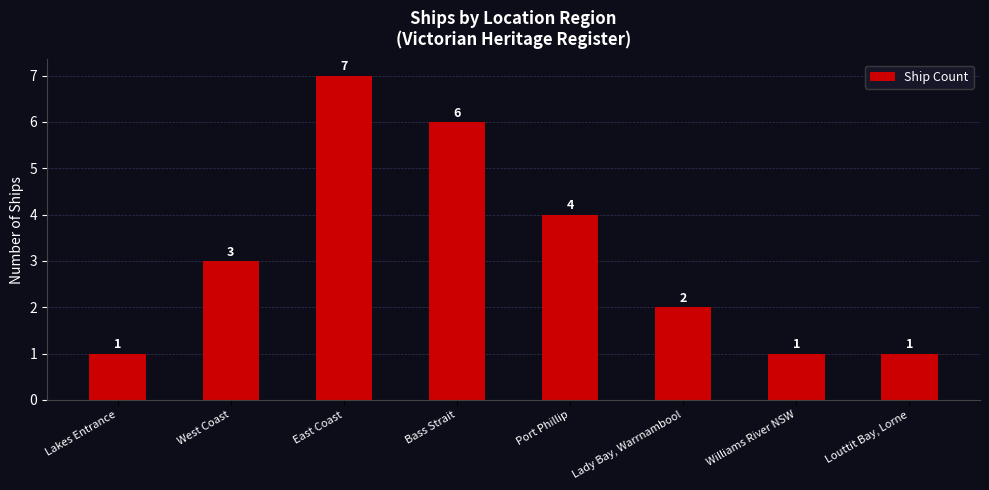

How many bars are there in total?

8